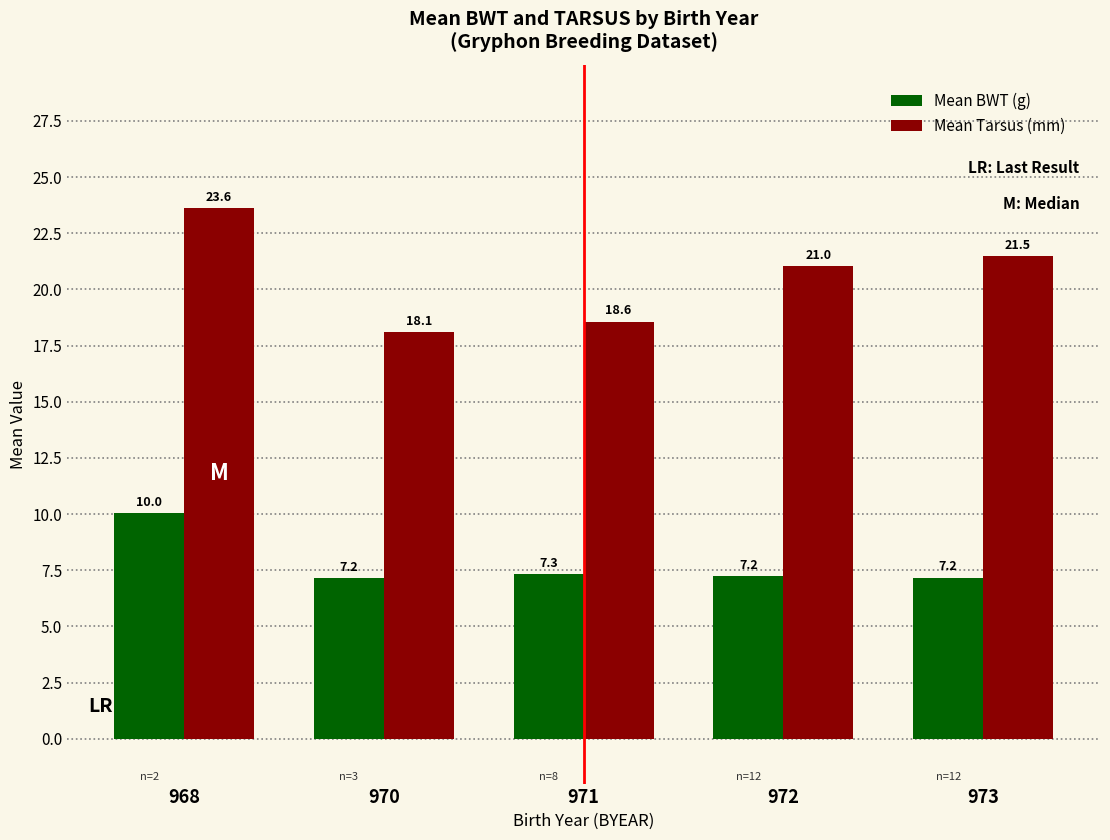

Reading left to right, transcribe all the data shown in this chart.

Mean BWT (g): 10.0	7.2	7.3	7.2	7.2
Mean Tarsus (mm): 23.6	18.1	18.6	21.0	21.5